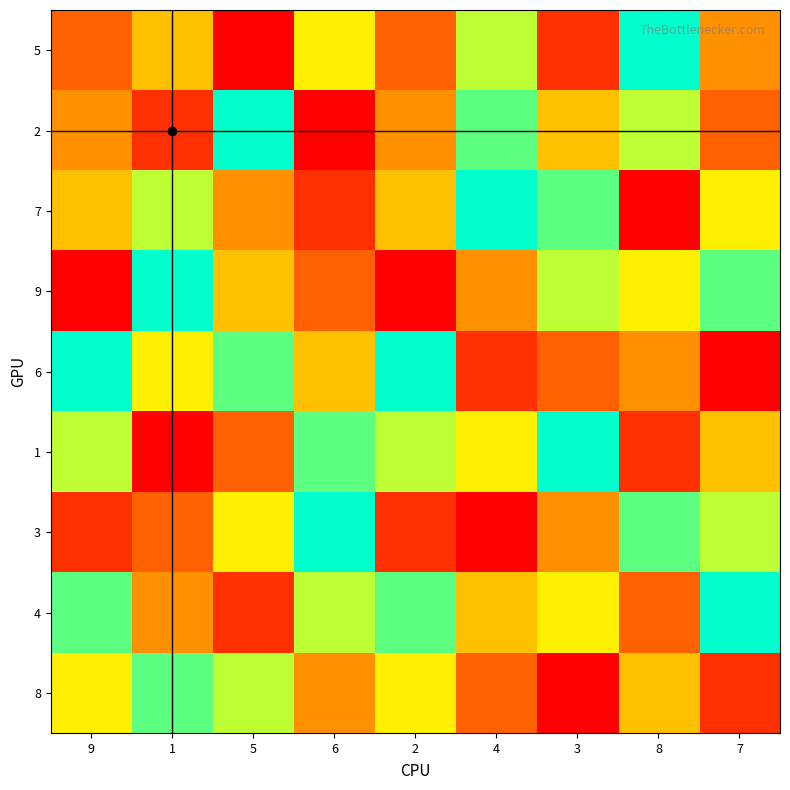

Which series has the largest range (max minus min)?

3